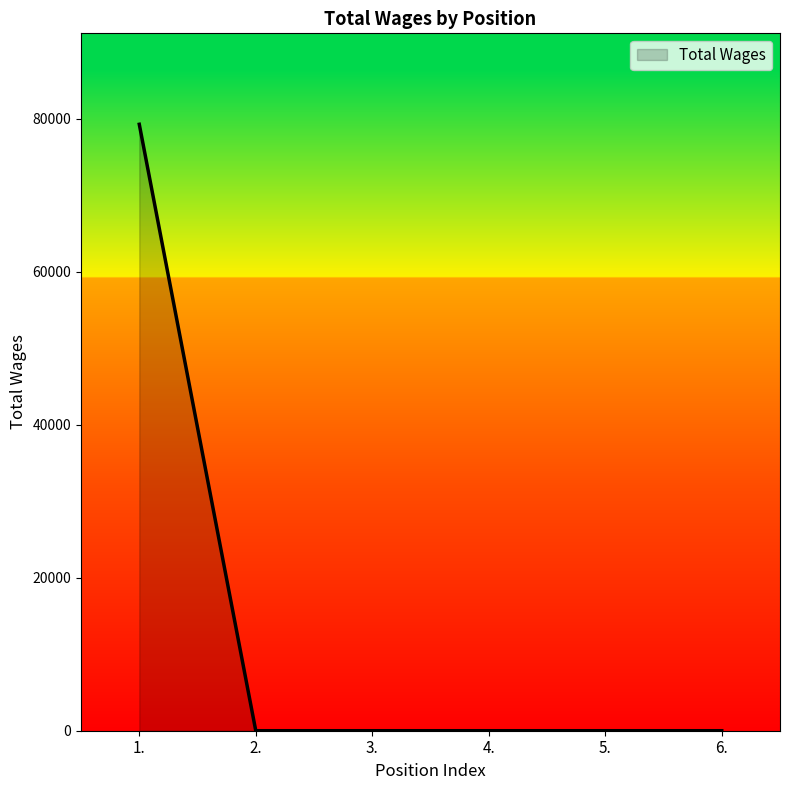

What is the change in value from 1. to 6.?

-79259